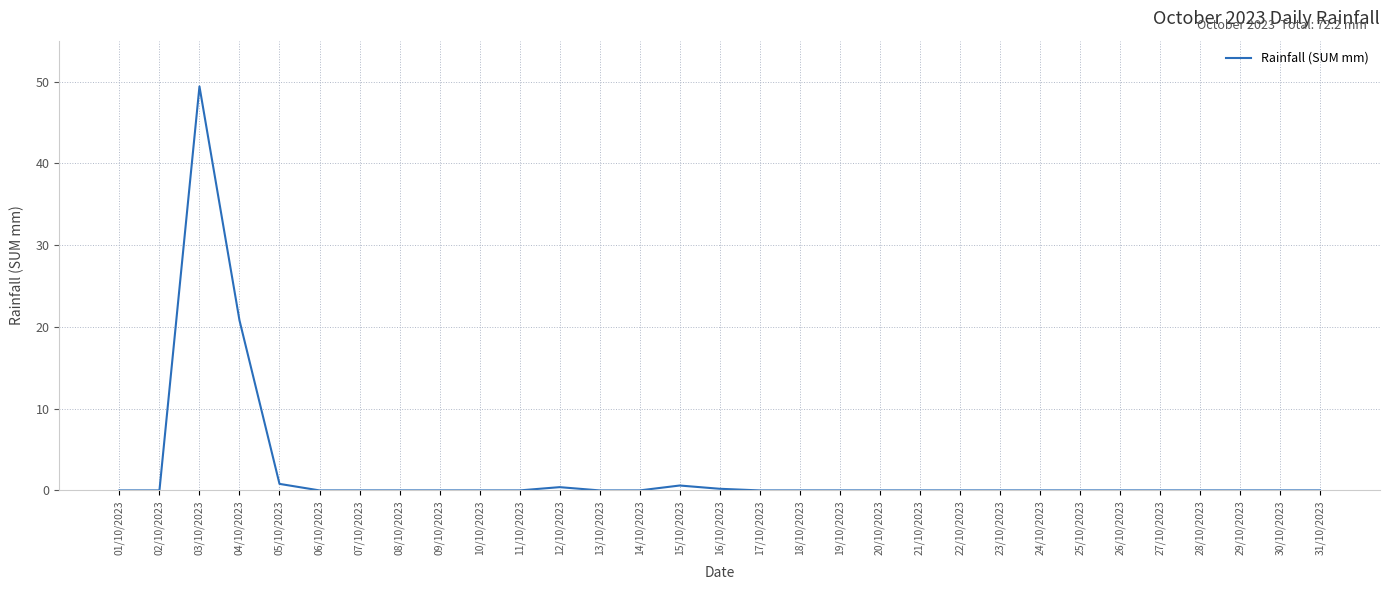

What position from the left is 11/10/2023?

11